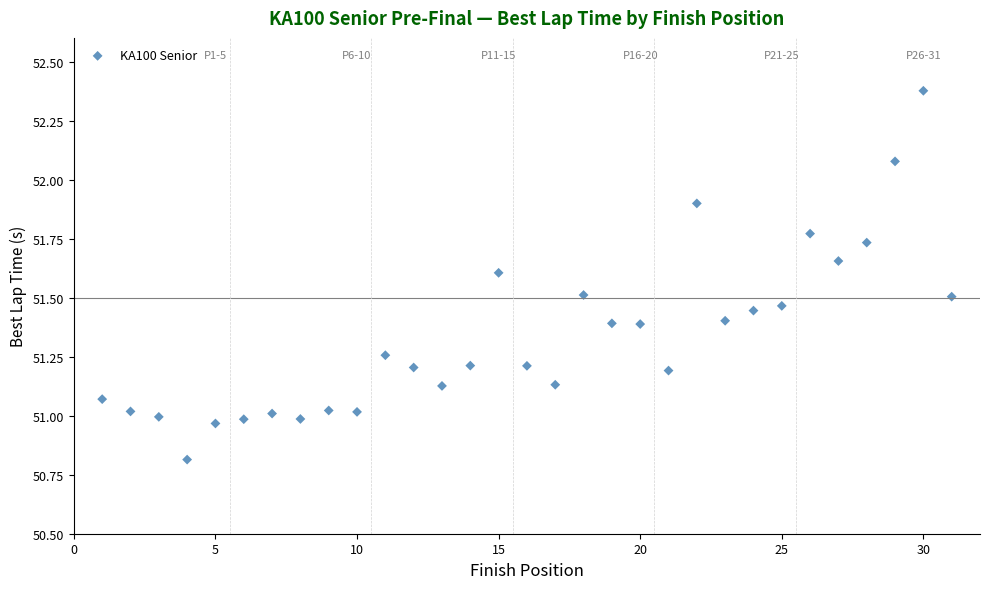

What is the range of X values (max minus min)?

30.0